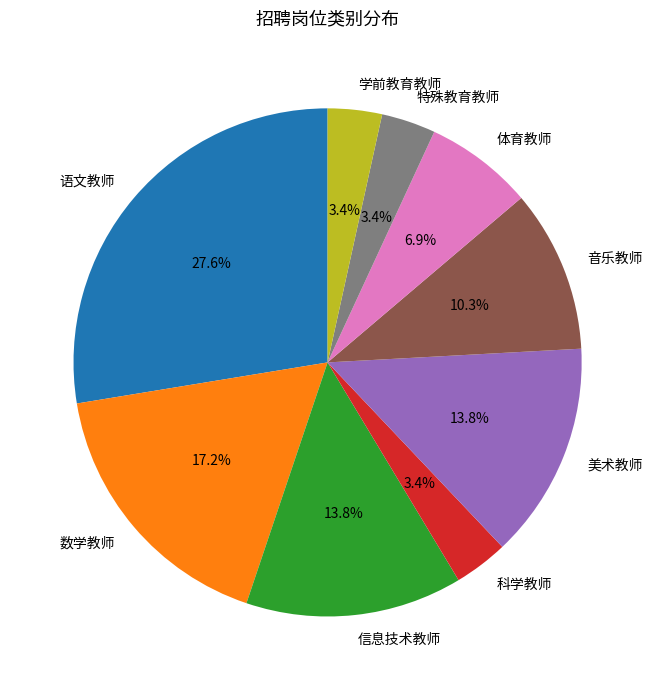

Which slice is the largest?

语文教师